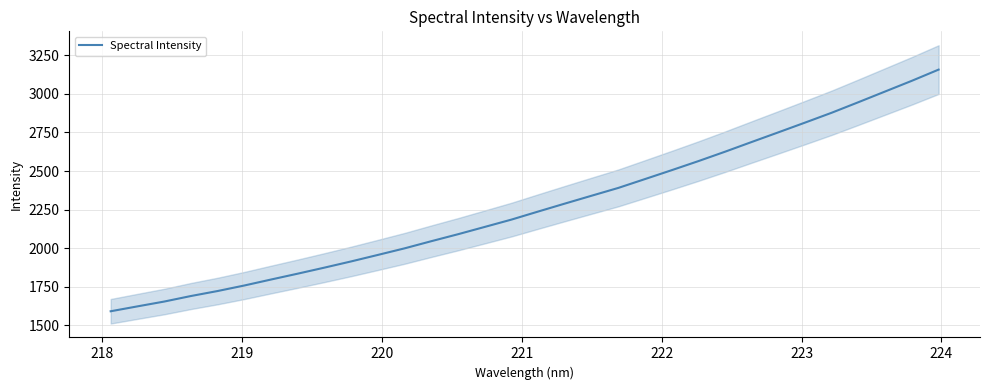

What is the maximum value for Spectral Intensity?

3157.4